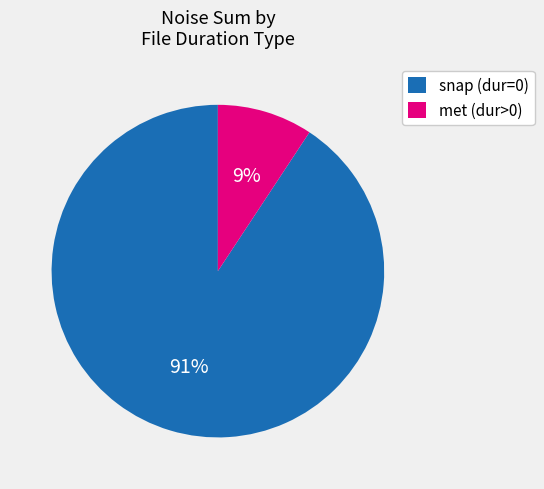

To the nearest percent, what portion does met (dur>0) represent?

9%